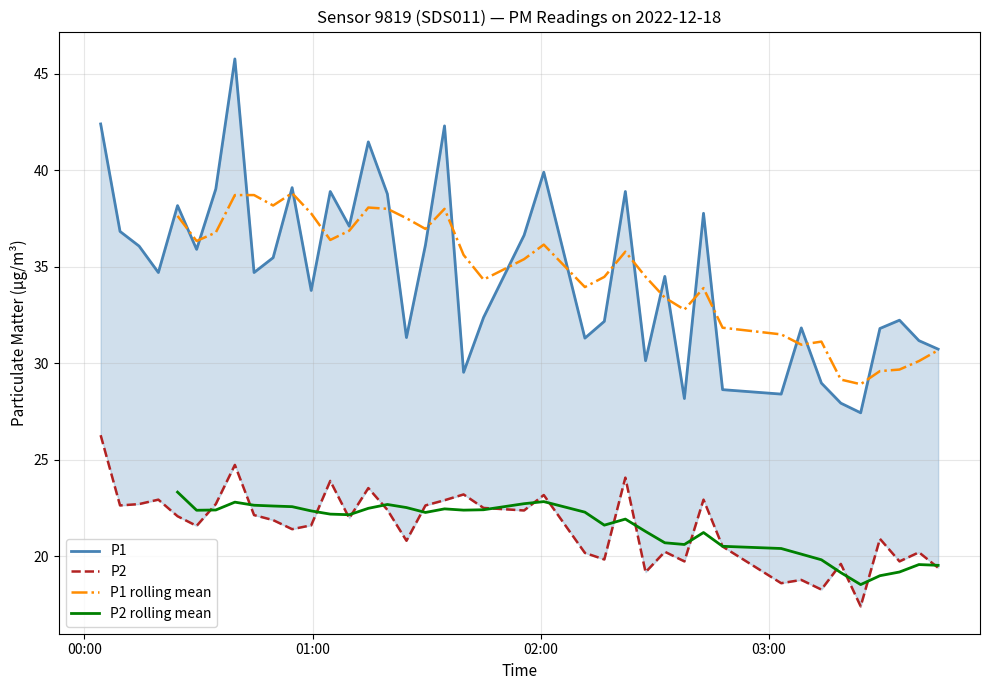

What is the maximum value for P1?

45.8